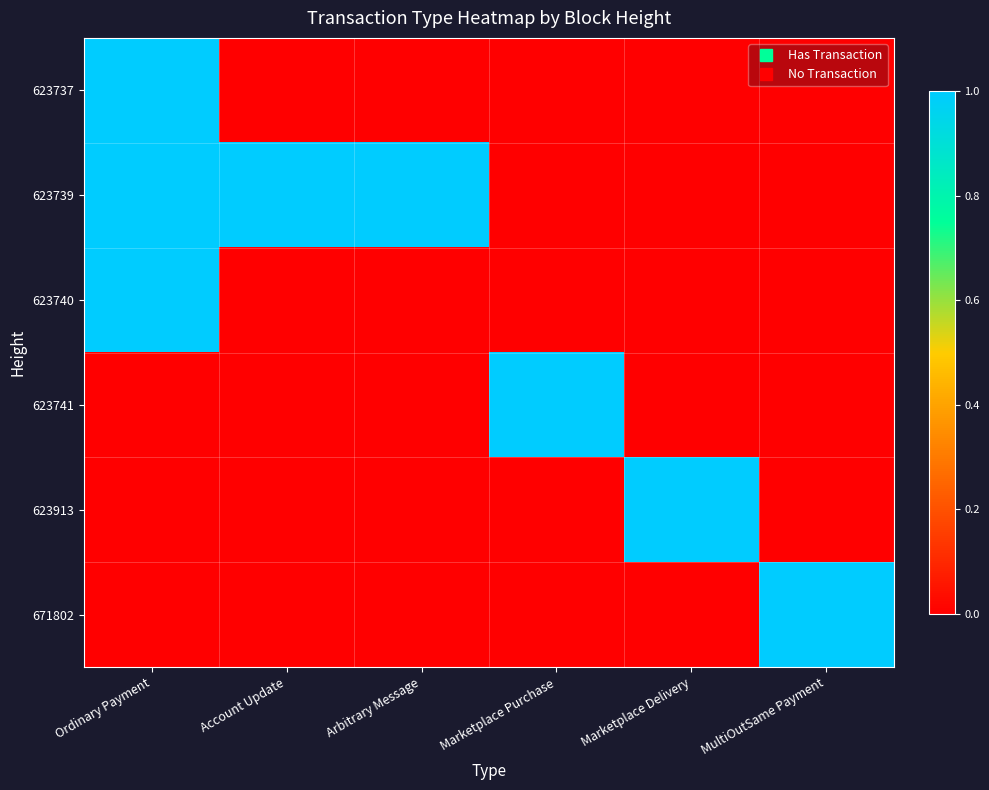

Which category has the lowest value across all series?

Account Update